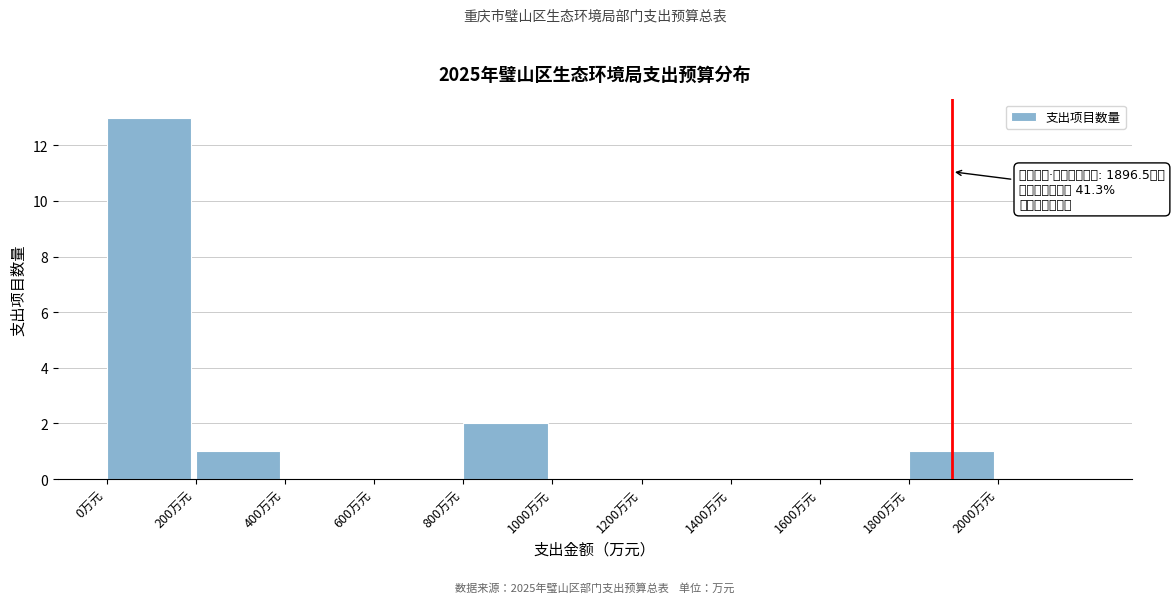

Which range on the x-axis has the tallest bar?

0 to 200